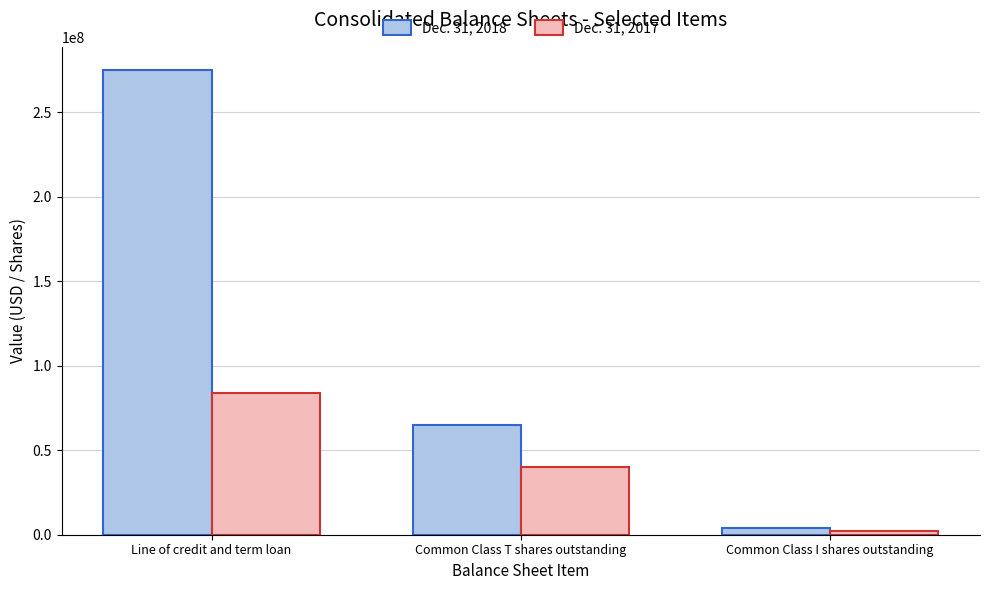

How many bars are there in total?

6